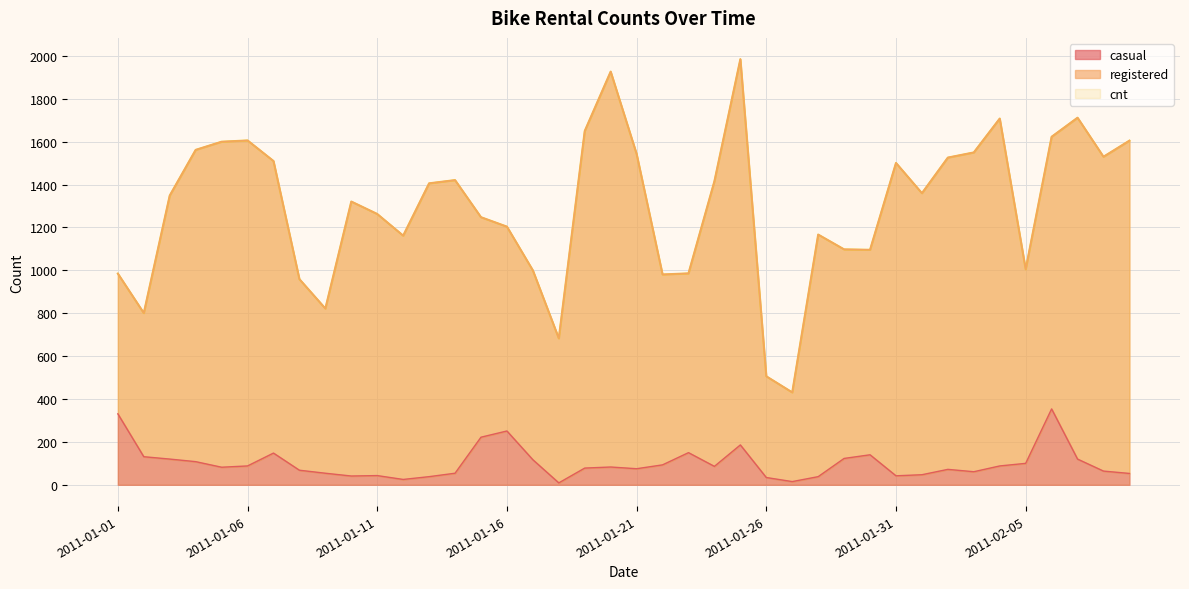

List the labels in order of cnt value, smallest first.

2011-01-27, 2011-01-26, 2011-01-18, 2011-01-02, 2011-01-09, 2011-01-08, 2011-01-22, 2011-01-01, 2011-01-23, 2011-01-17, 2011-02-05, 2011-01-30, 2011-01-29, 2011-01-12, 2011-01-28, 2011-01-16, 2011-01-15, 2011-01-11, 2011-01-10, 2011-01-03, 2011-02-01, 2011-01-13, 2011-01-24, 2011-01-14, 2011-01-31, 2011-01-07, 2011-02-02, 2011-02-08, 2011-01-21, 2011-02-03, 2011-01-04, 2011-01-05, 2011-02-09, 2011-01-06, 2011-02-06, 2011-01-19, 2011-02-04, 2011-02-07, 2011-01-20, 2011-01-25